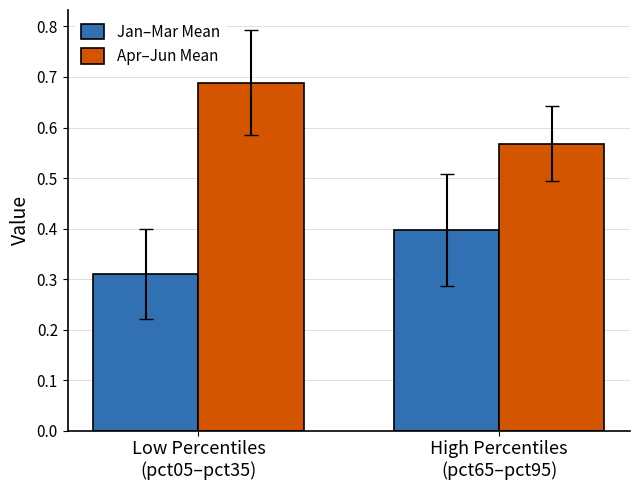

True or false: Jan–Mar Mean has a value of 0.2 at High Percentiles
(pct65–pct95).

False